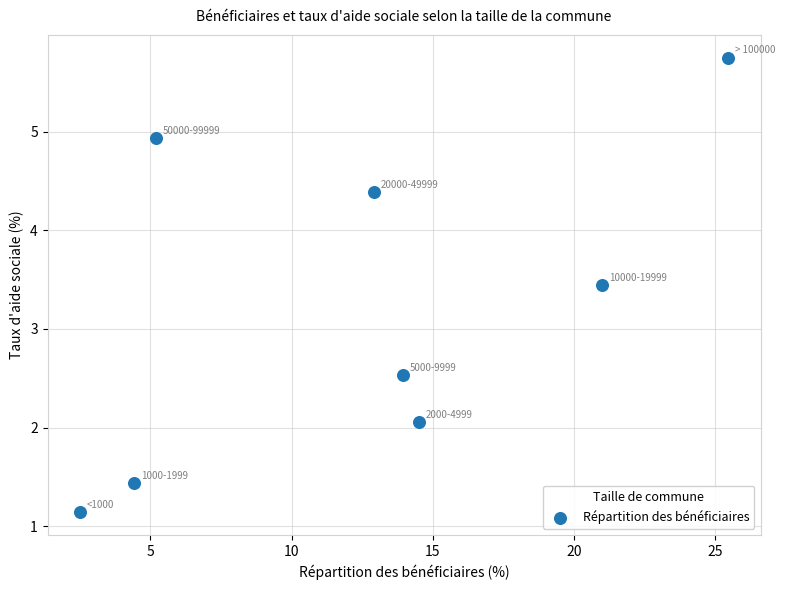

What is the range of X values (max minus min)?

23.0